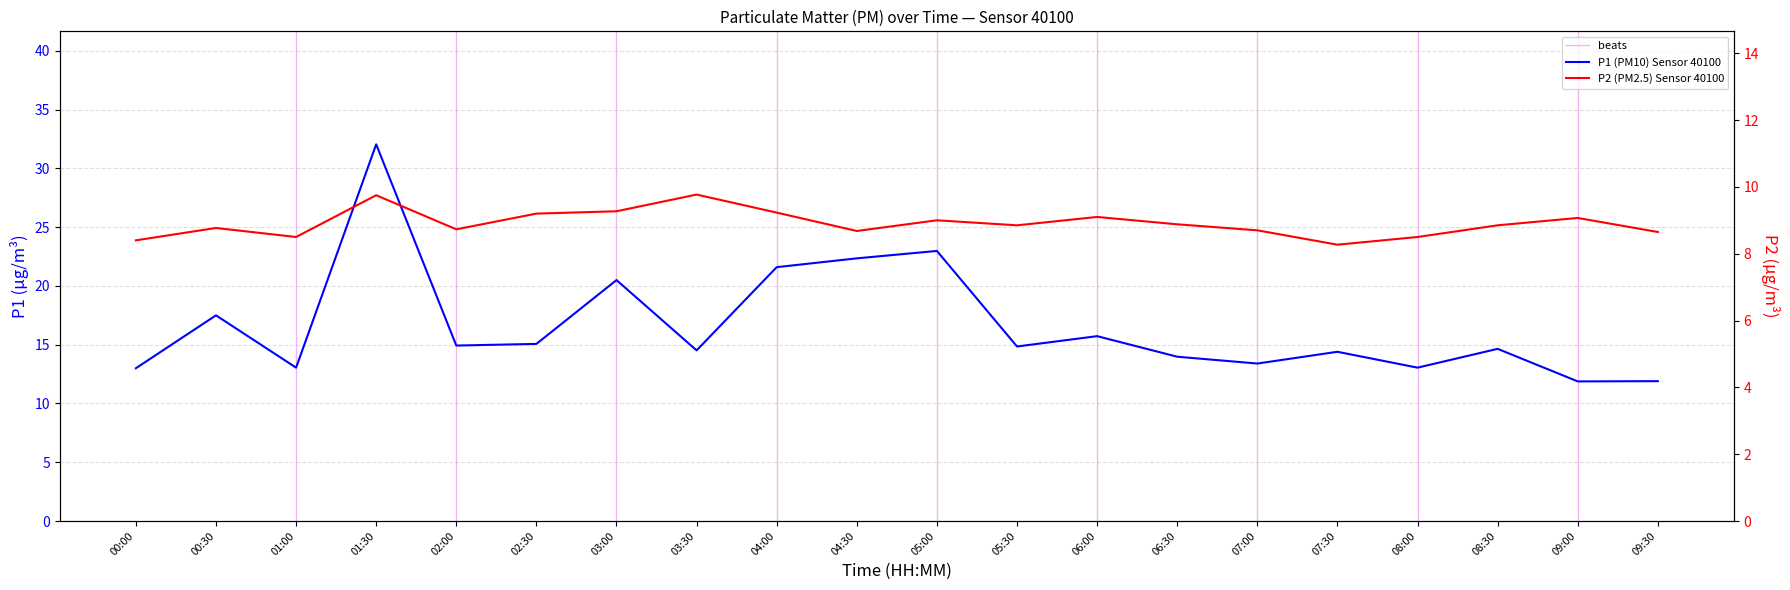

Count the number of categories in the chart.

20